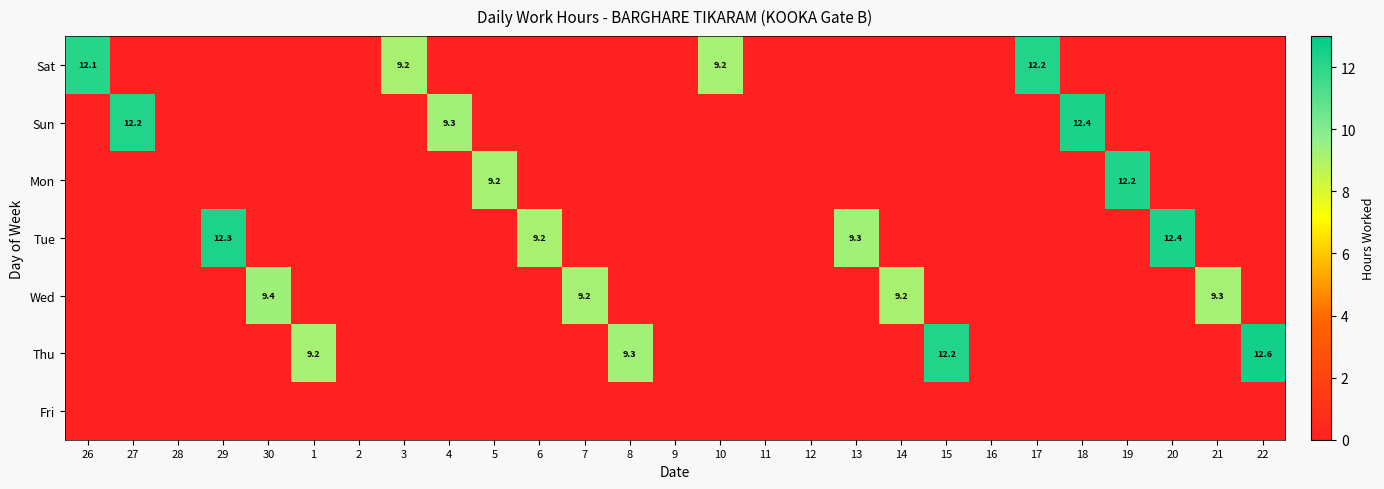

What is the difference between the Tue values at 29 and 6?

3.1